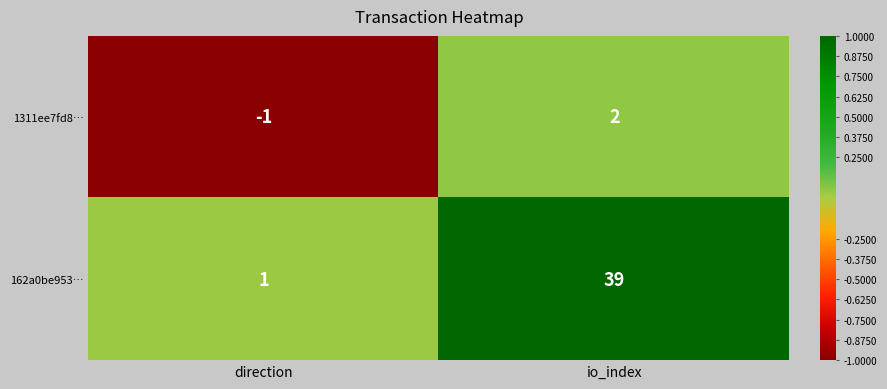

Where is 1311ee7fd8… nearest to the value 0?

direction